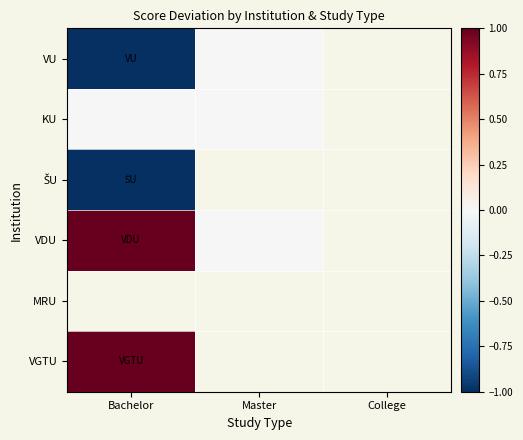

What is the lowest value of the VU series?

-1.0